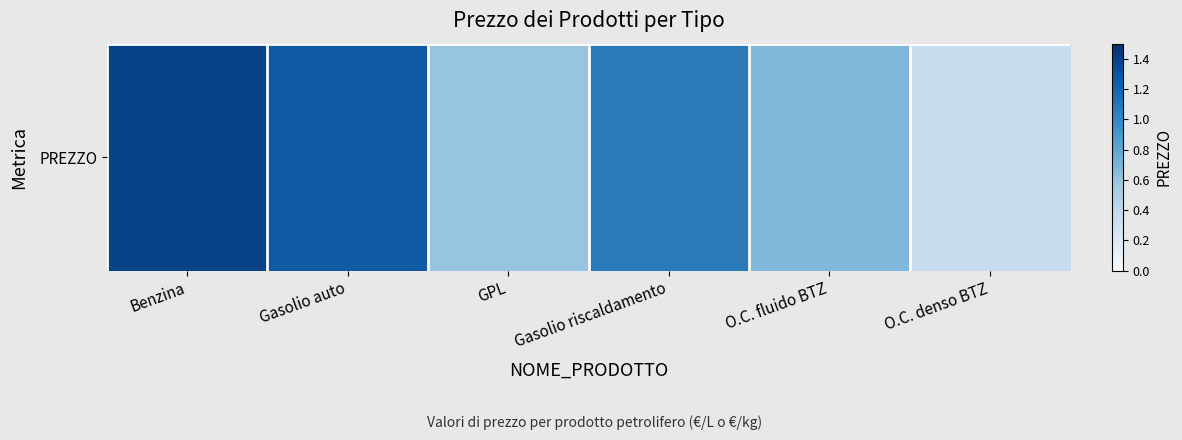

The value at O.C. fluido BTZ is 0.4. True or false?

False